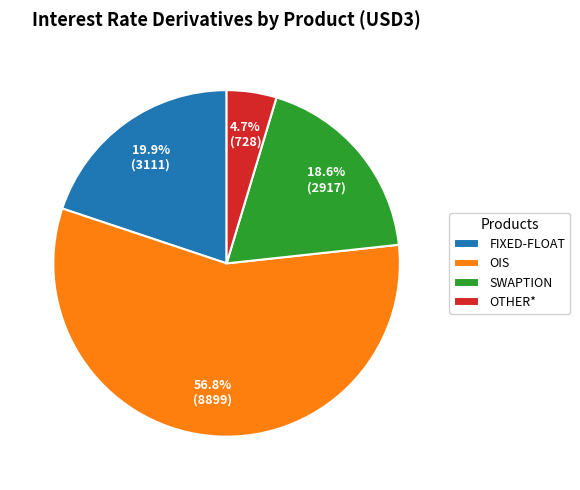

What percentage is NOT represented by FIXED-FLOAT?

80.1%